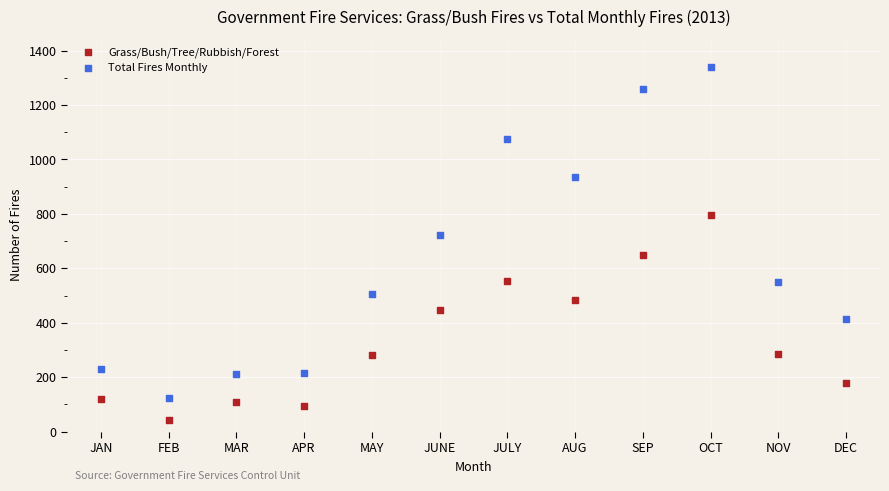

Across all data points, what is the range of Y values (max minus min)?

1298